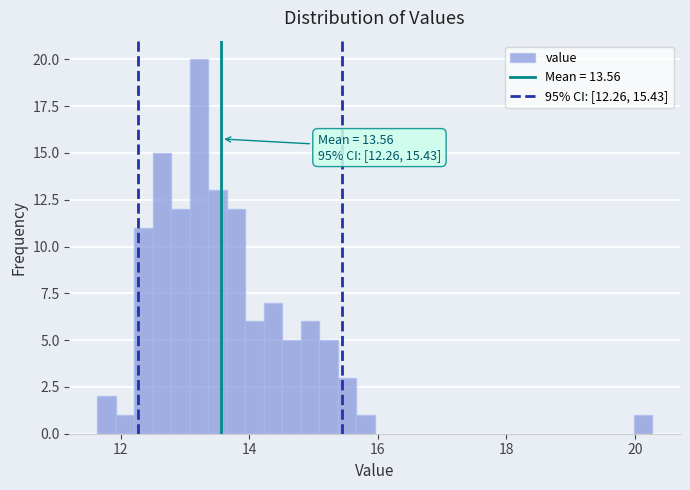

Read against the x-axis, roughly where is the centre of the tallest bar?

13.2